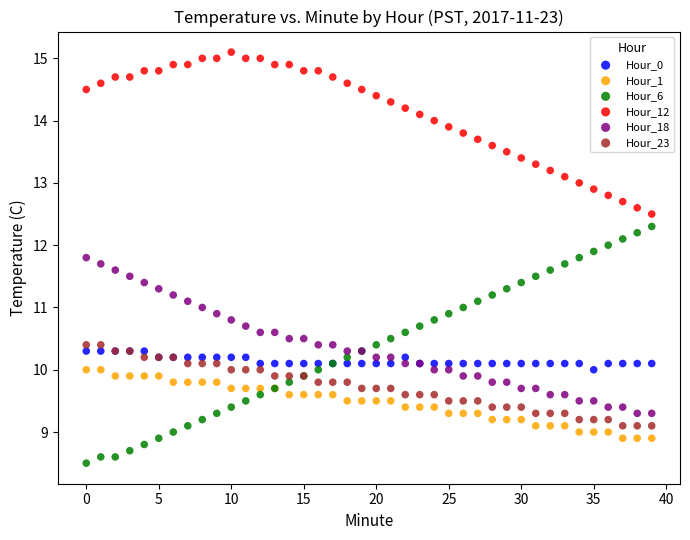

Which series contains the lowest Y value?

Hour_6